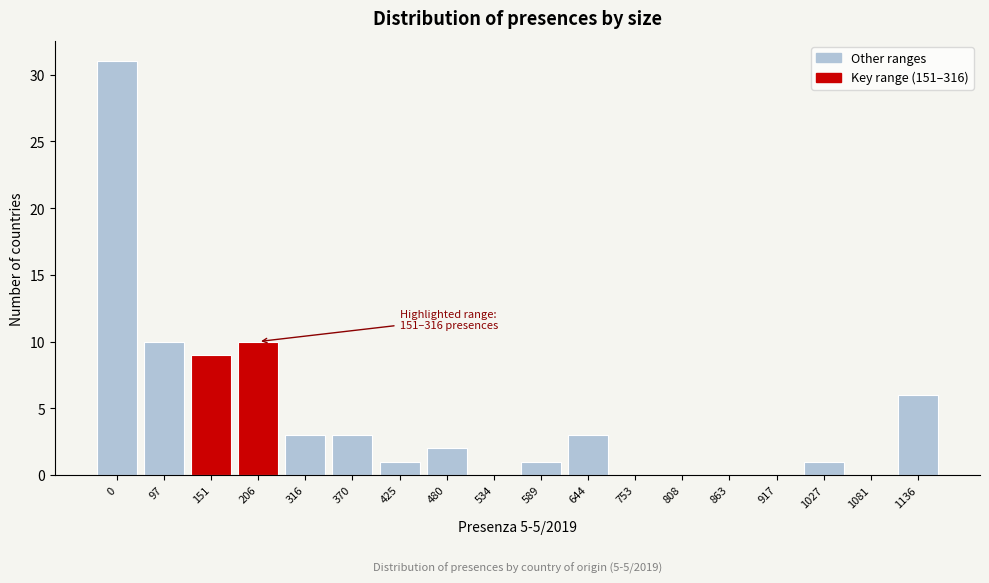

Reading left to right, extract all data points from this chart.

0=31	97=10	151=9	206=10	316=3	370=3	425=1	480=2	534=0	589=1	644=3	753=0	808=0	863=0	917=0	1027=1	1081=0	1136=6